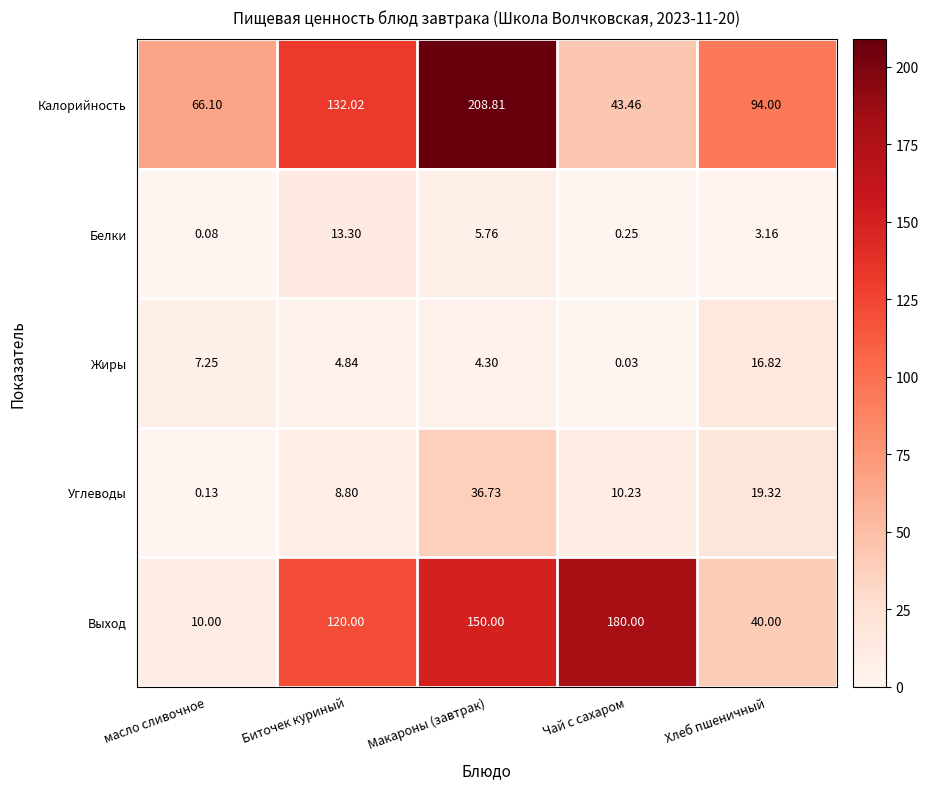

At which label does Углеводы first exceed 10?

Макароны (завтрак)